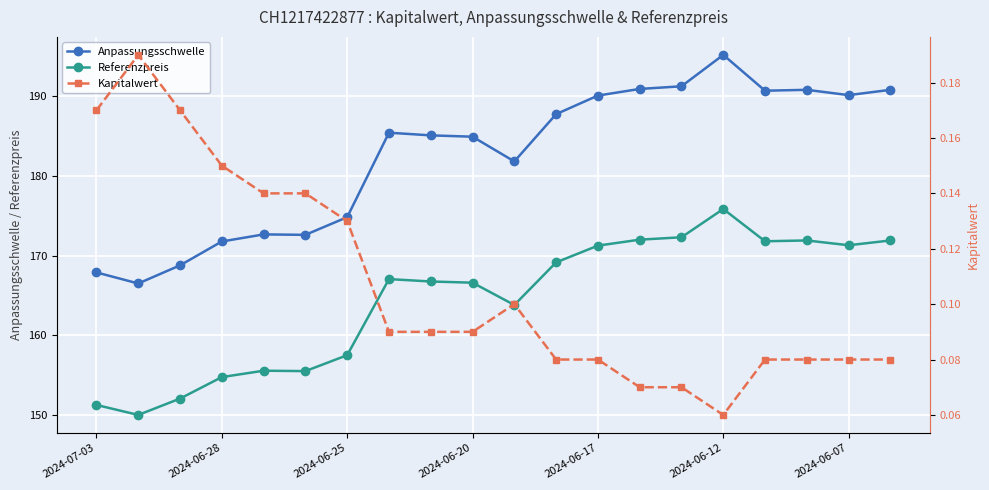

What is the average value of the Kapitalwert series?

0.1